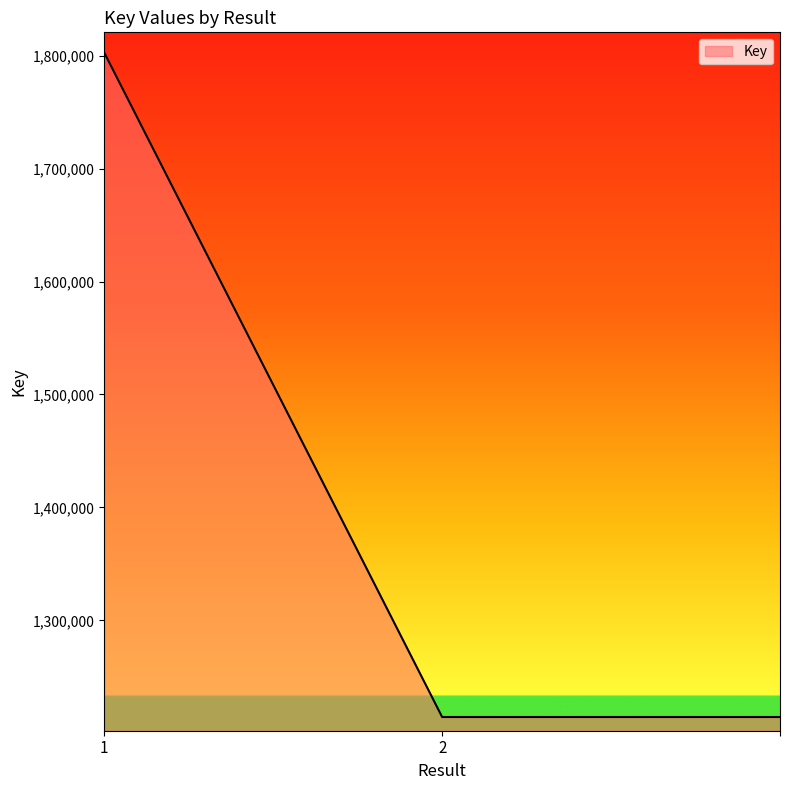

How many lines are shown in the chart?

1